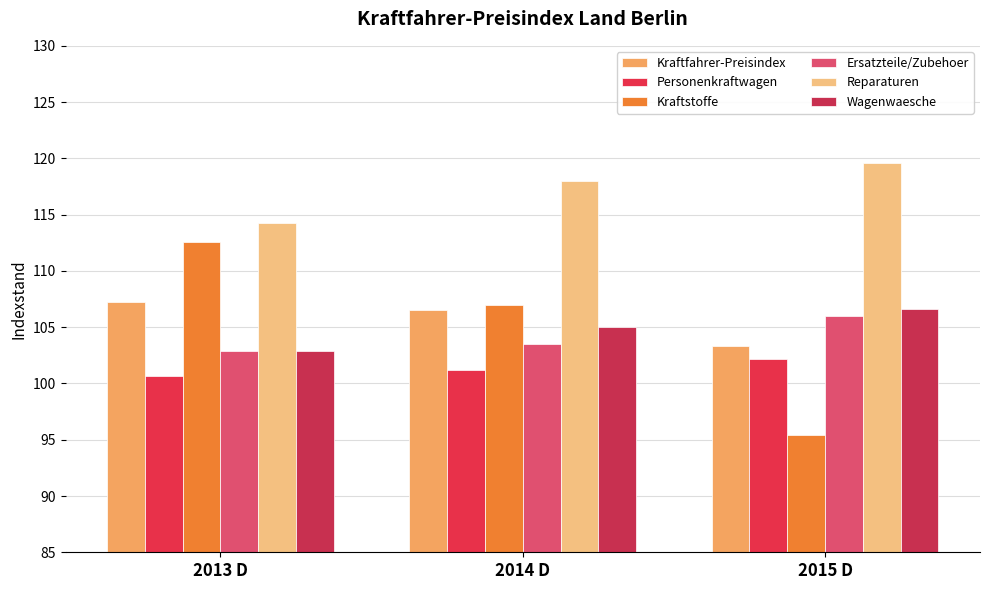

At 2013 D, list the series in order from smallest to largest.

Personenkraftwagen, Ersatzteile/Zubehoer, Wagenwaesche, Kraftfahrer-Preisindex, Kraftstoffe, Reparaturen